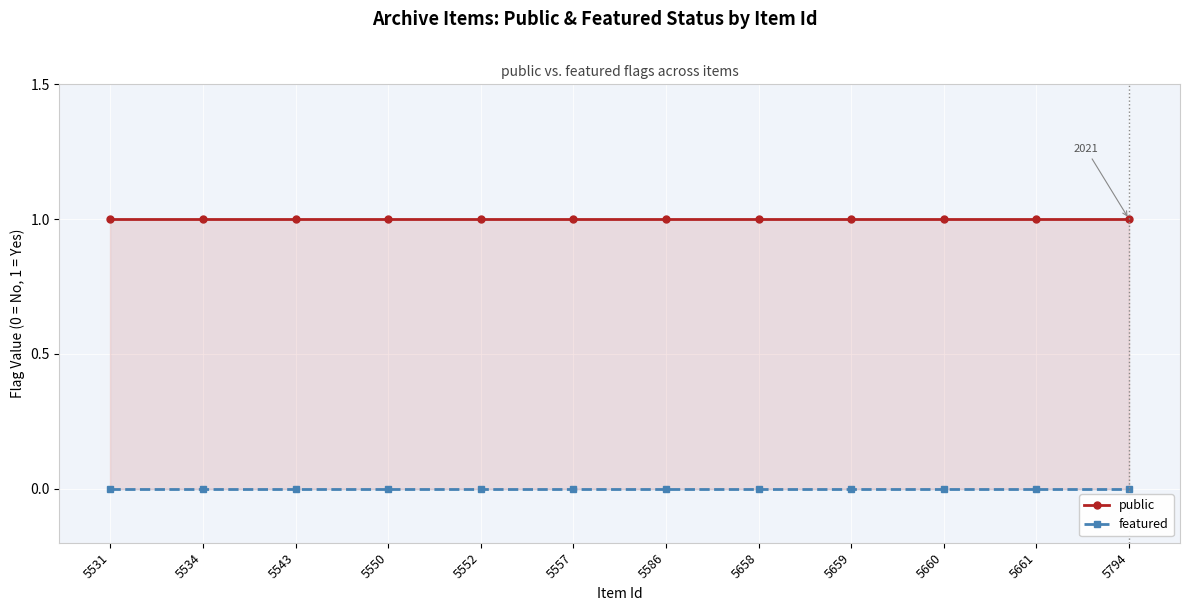

True or false: public and featured intersect in this chart.

False